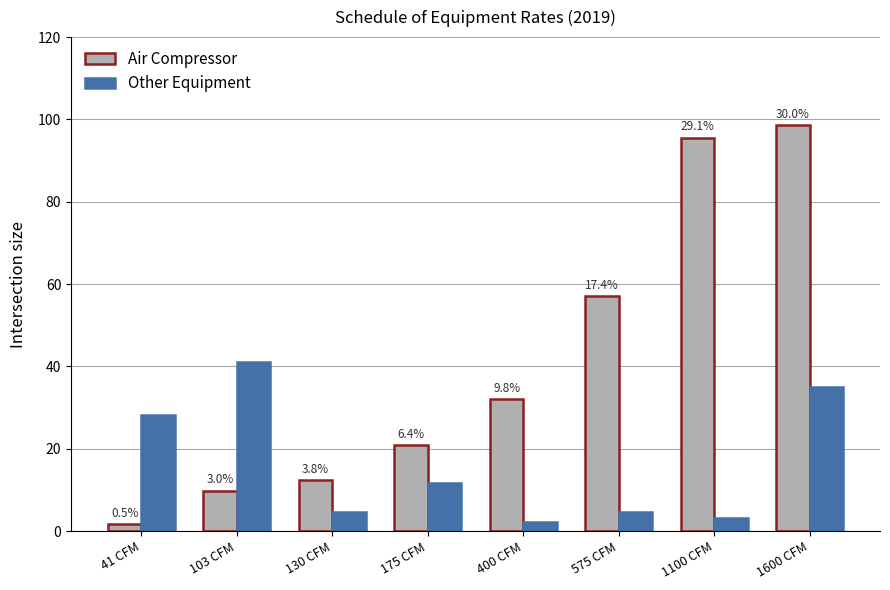

Reading right to left, extract all data points from this chart.

Air Compressor: 98.5	95.6	57.0	32.1	21.0	12.5	9.9	1.6
Other Equipment: 34.9	3.2	4.7	2.3	11.6	4.5	41.2	28.1